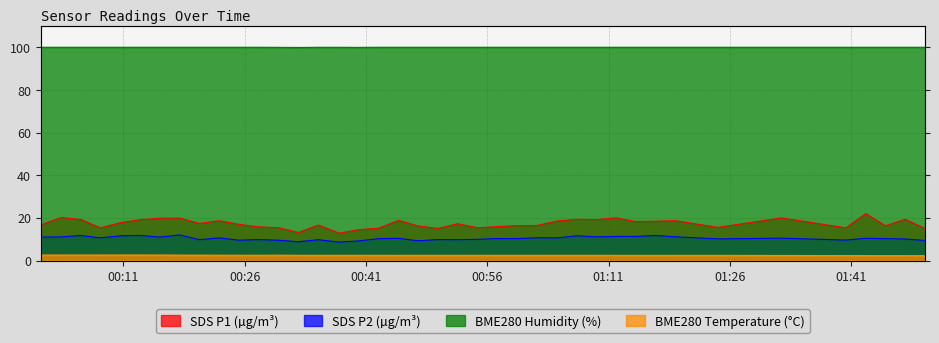

The value of BME280_temperature at 2021/12/06 00:20:25 is 3.5. True or false?

False